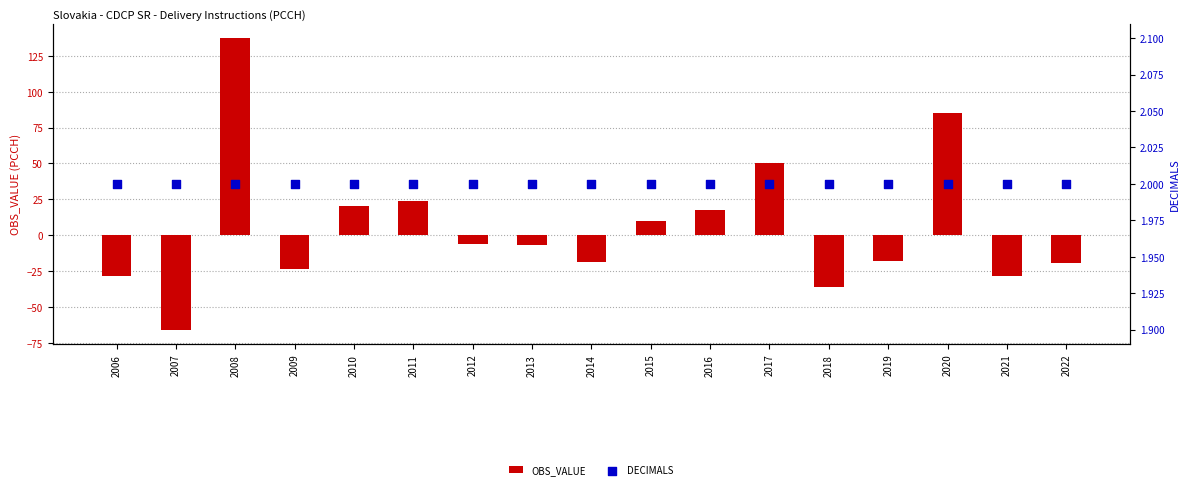

Which series contains the lowest Y value?

OBS_VALUE